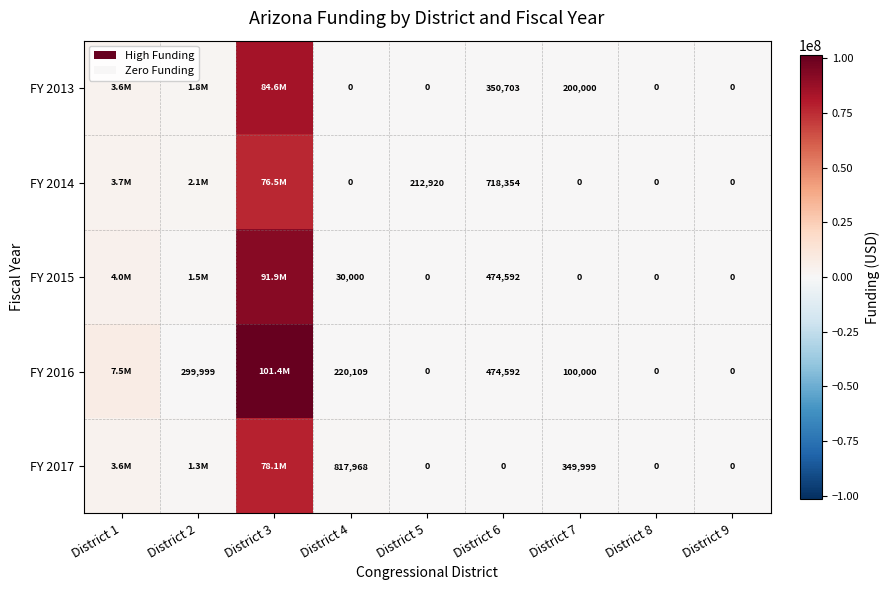

Is the value of FY 2017 at District 5 greater than the value of FY 2014 at District 6?

No